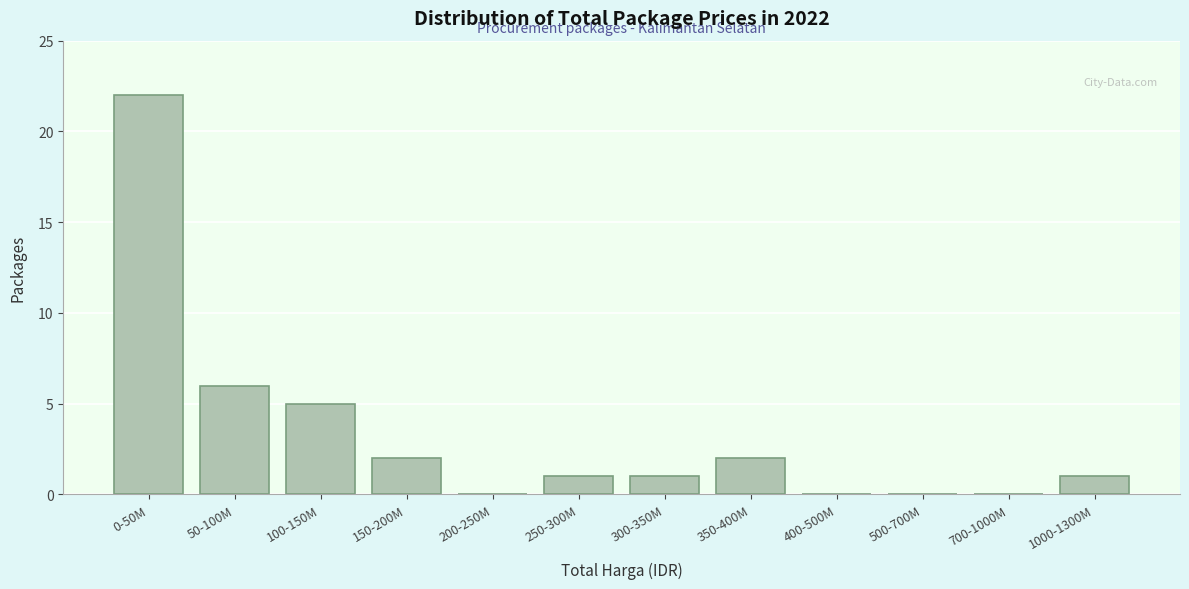

Reading left to right, list all the values displayed in this chart.

0-50M=22	50-100M=6	100-150M=5	150-200M=2	200-250M=0	250-300M=1	300-350M=1	350-400M=2	400-500M=0	500-700M=0	700-1000M=0	1000-1300M=1